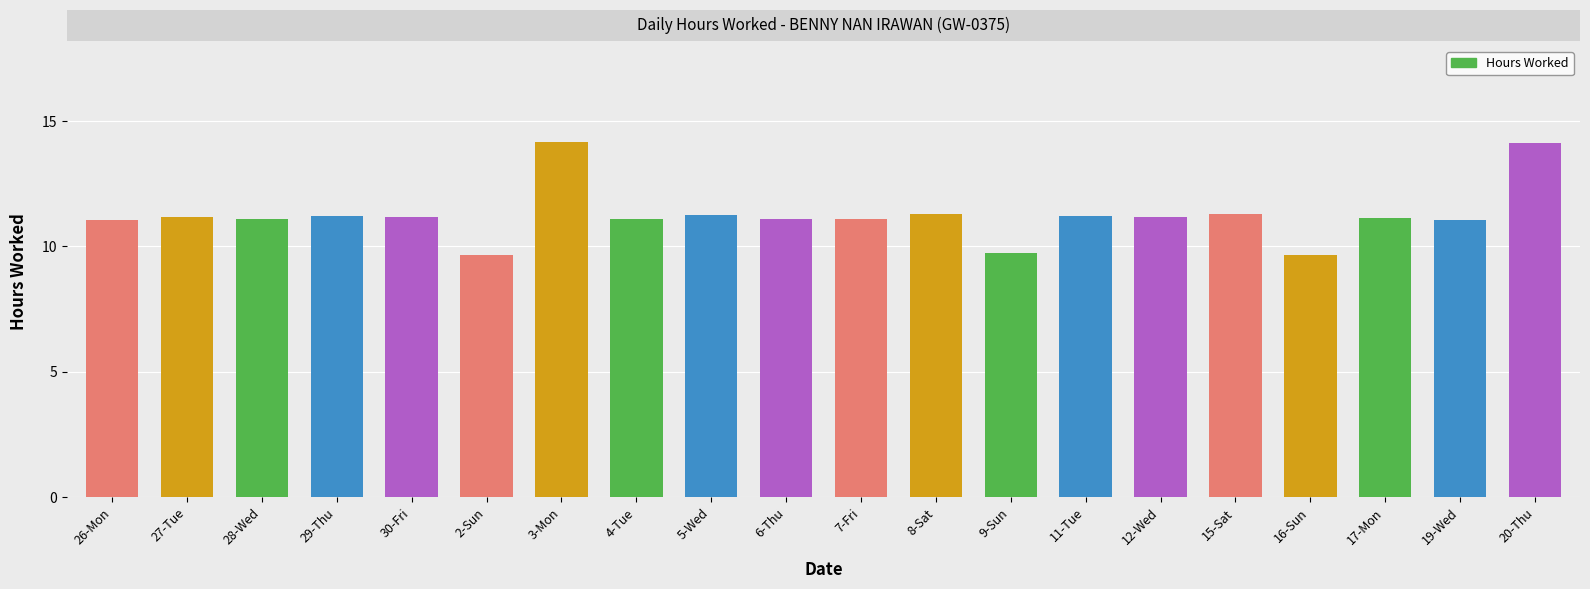

Does the chart contain stacked bars?

No